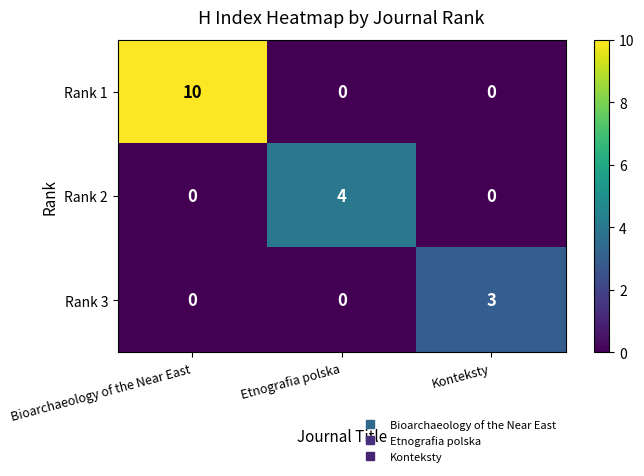

Rank the series by their maximum value, from lowest to highest.

Rank 3, Rank 2, Rank 1